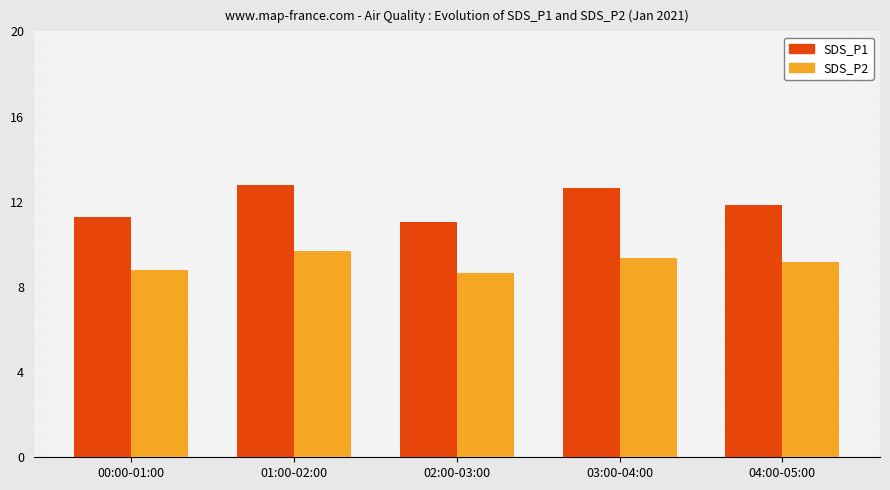

What position from the right is 01:00-02:00?

4